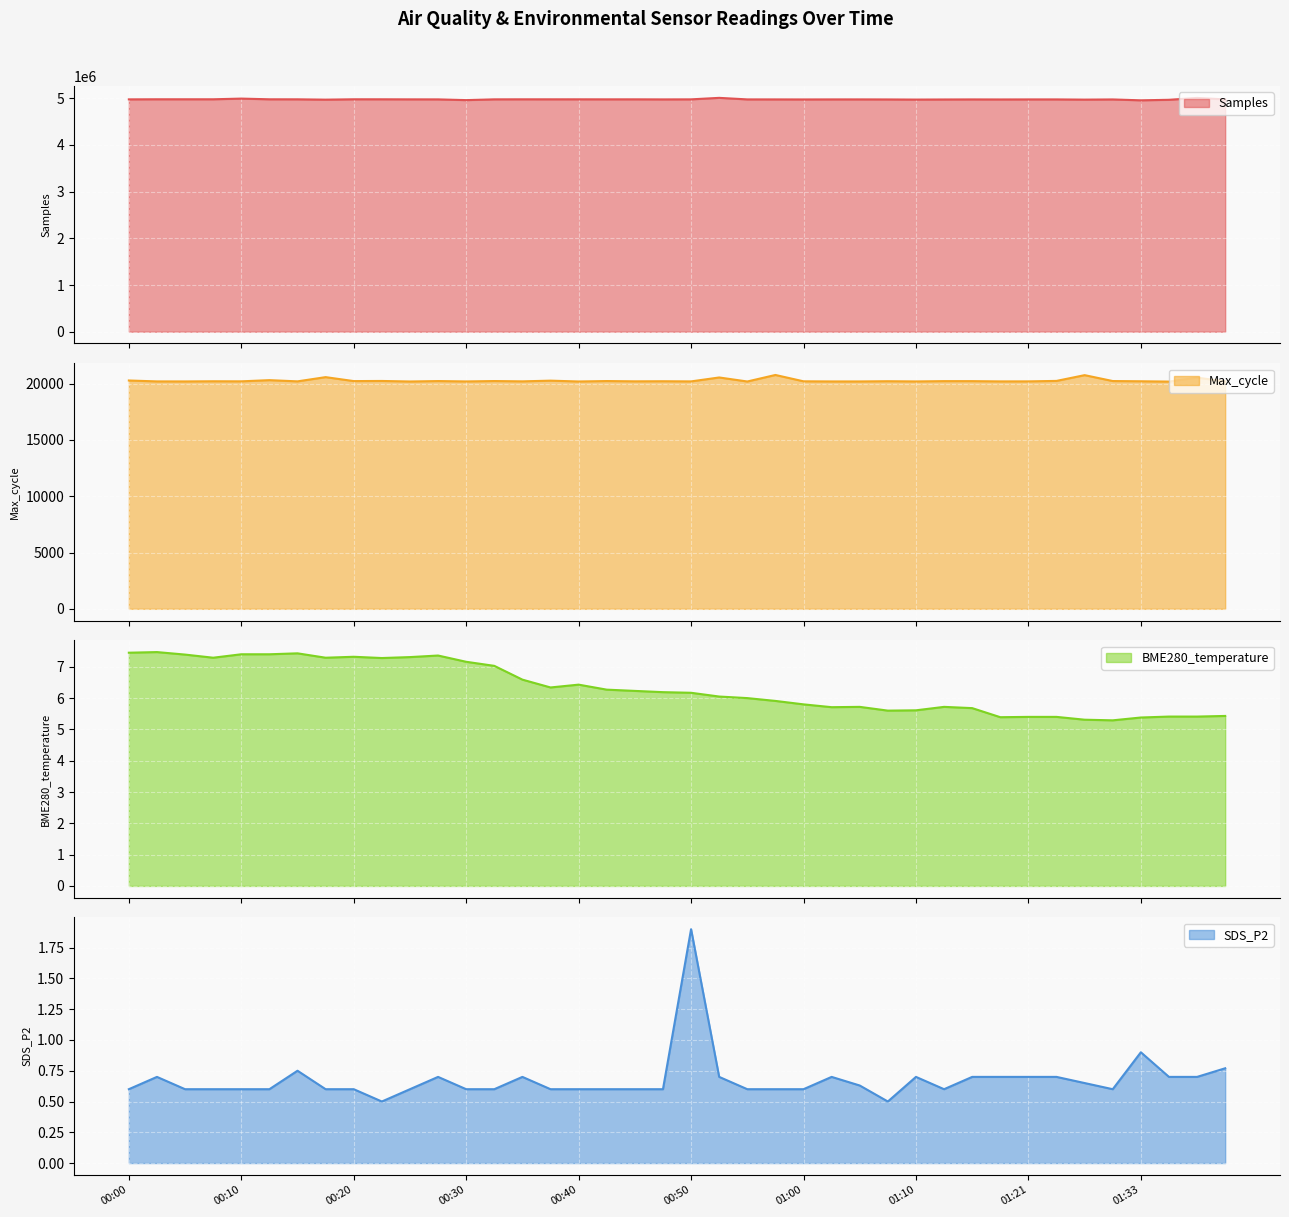

Which series changed the most between 00:17 and 01:05?

Samples